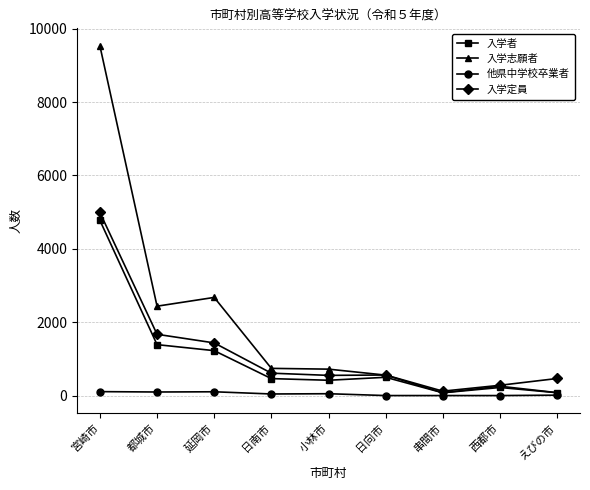

What position from the left is 延岡市?

3